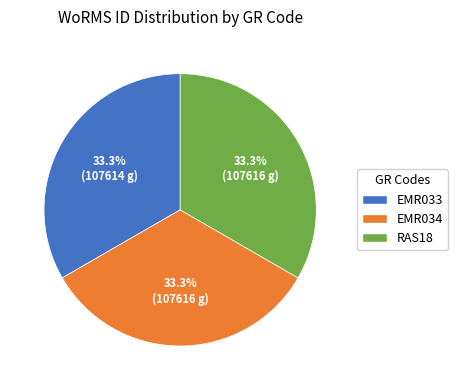

The EMR033 slice represents 33% of the pie. True or false?

True